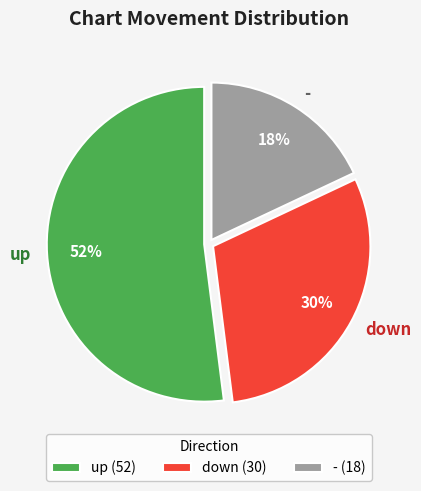

To the nearest percent, what is the difference between the largest and smallest slice percentages?

34%